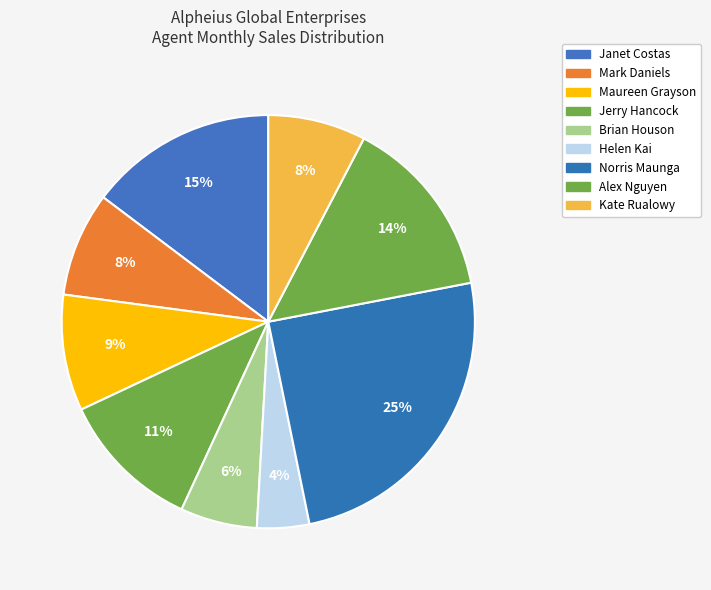

To the nearest percent, what portion does Maureen Grayson represent?

9%